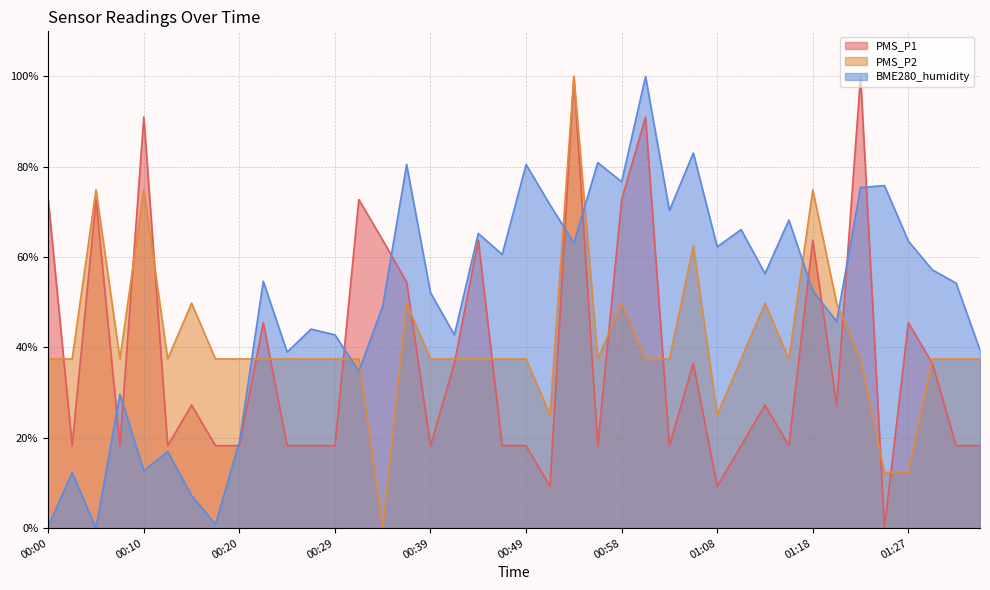

The value of PMS_P2 at 00:44 is 16.0. True or false?

False